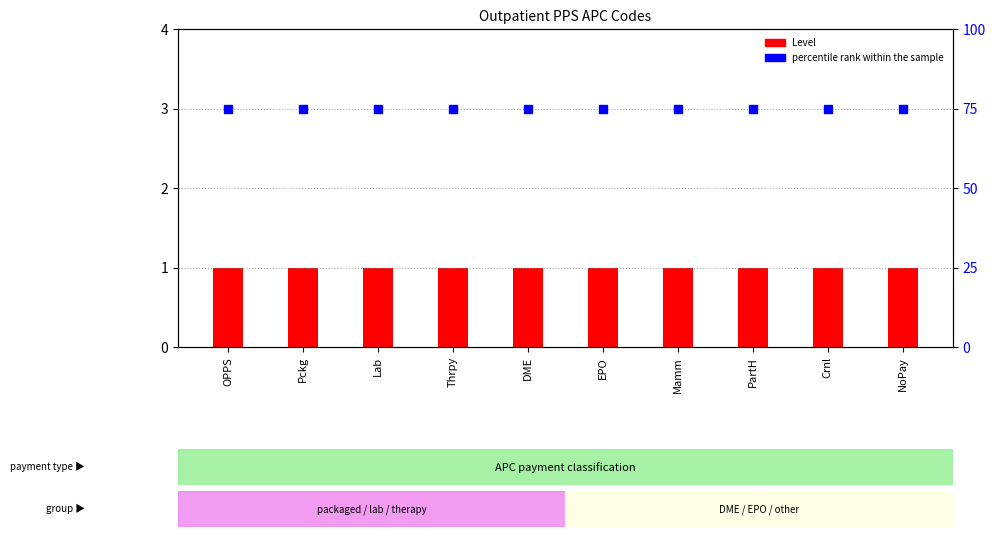

Which series contains the highest Y value?

percentile rank within the sample